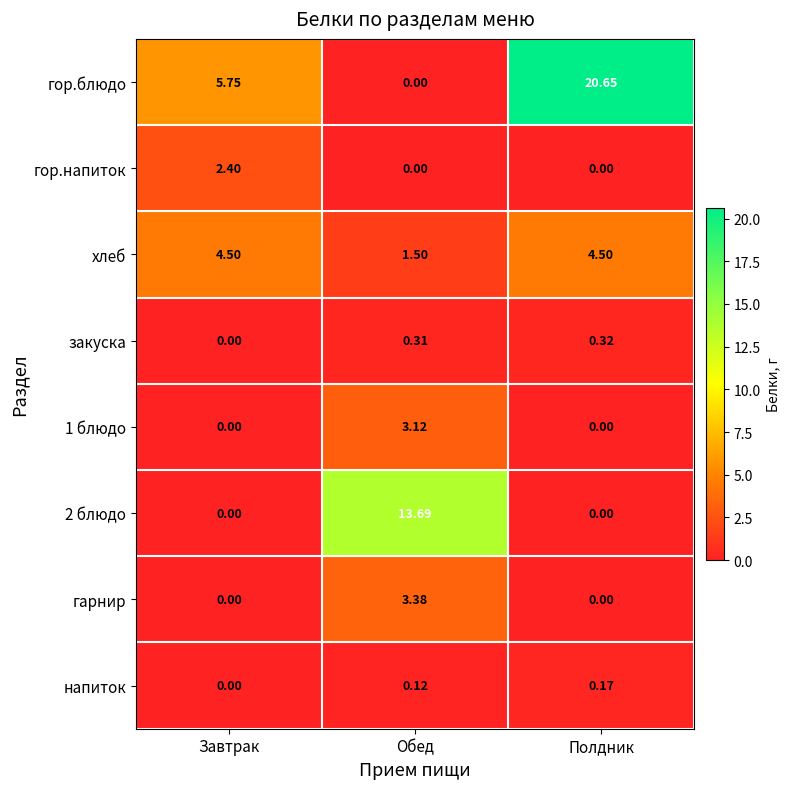

At how many categories does at least one series exceed 2?

3